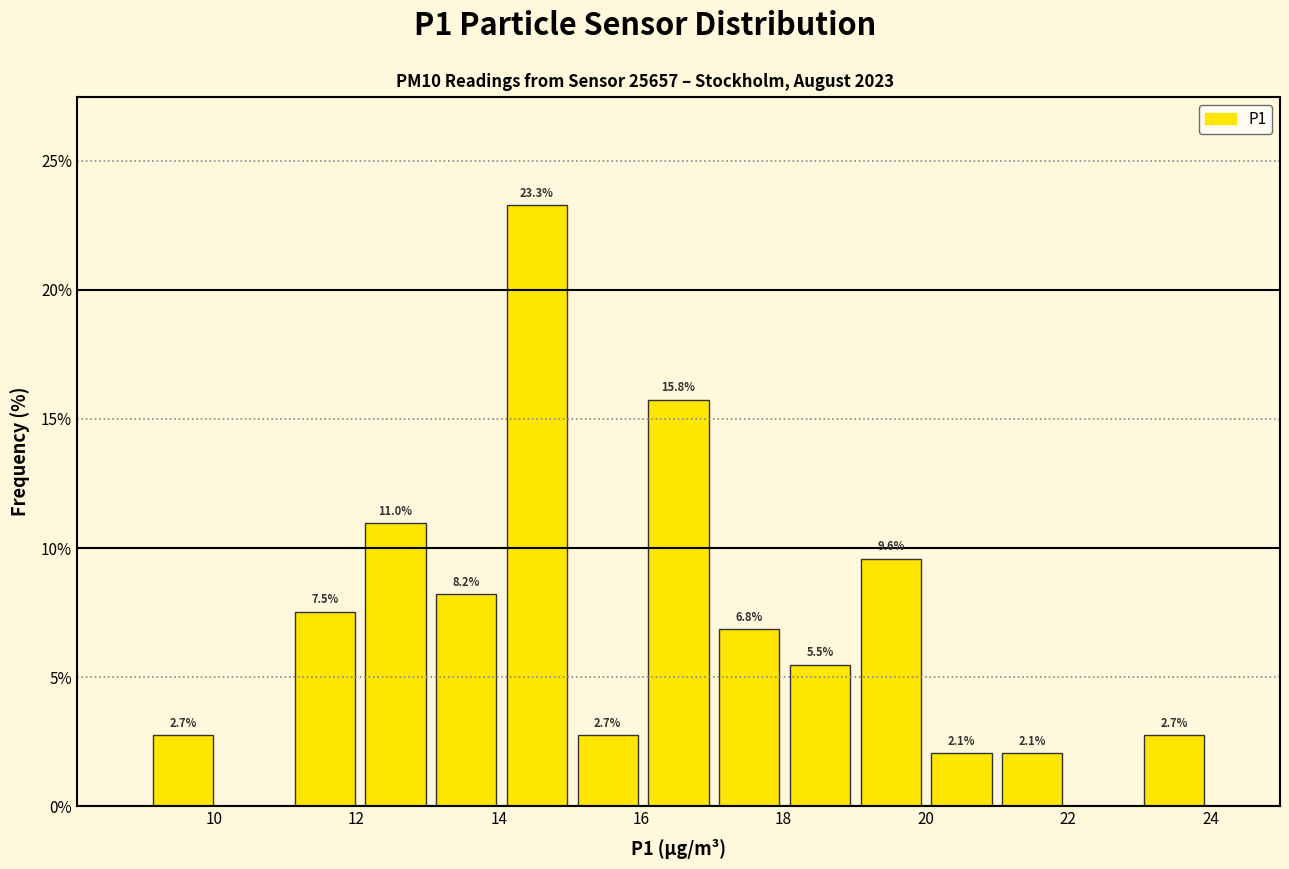

Over which range of the x-axis is the bar tallest?

14 to 15